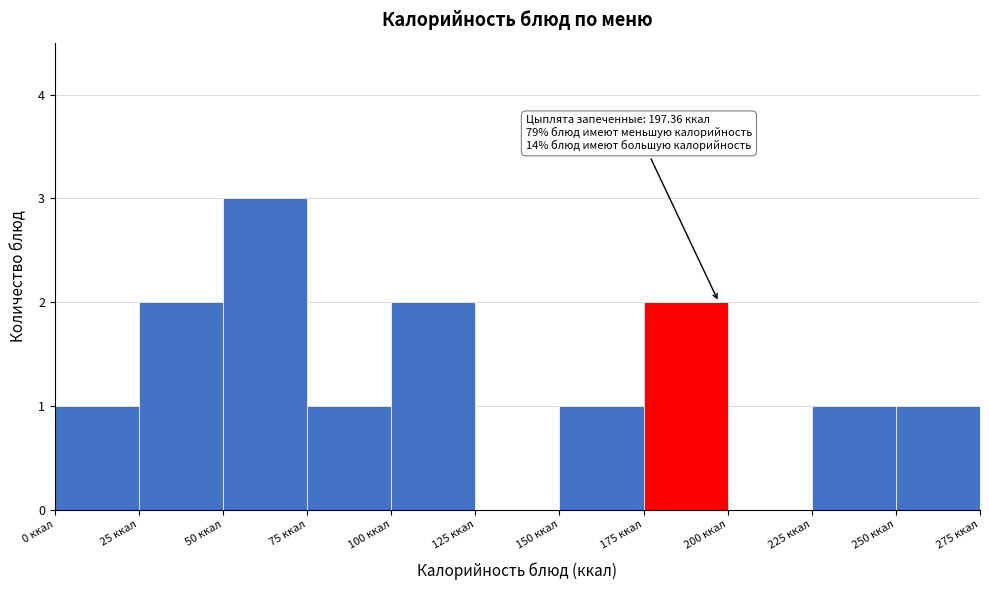

Over which range of the x-axis is the bar tallest?

50 to 75